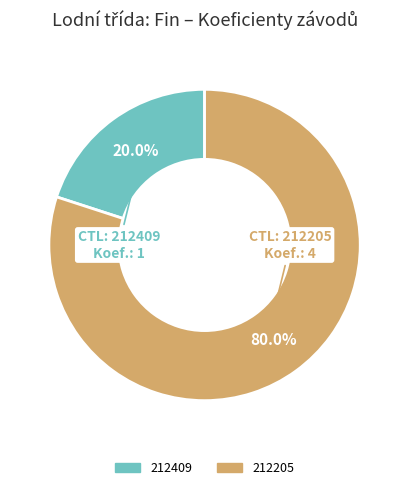

What percentage is the 212205 slice, to the nearest percent?

80%